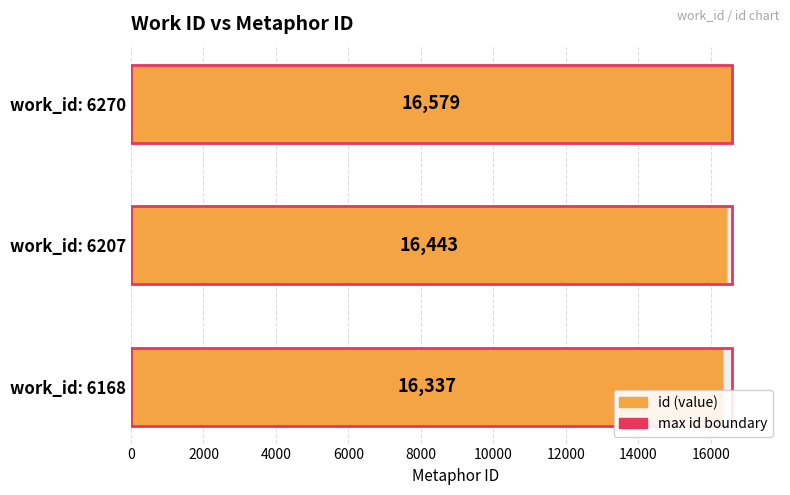

What is the average value?

16453